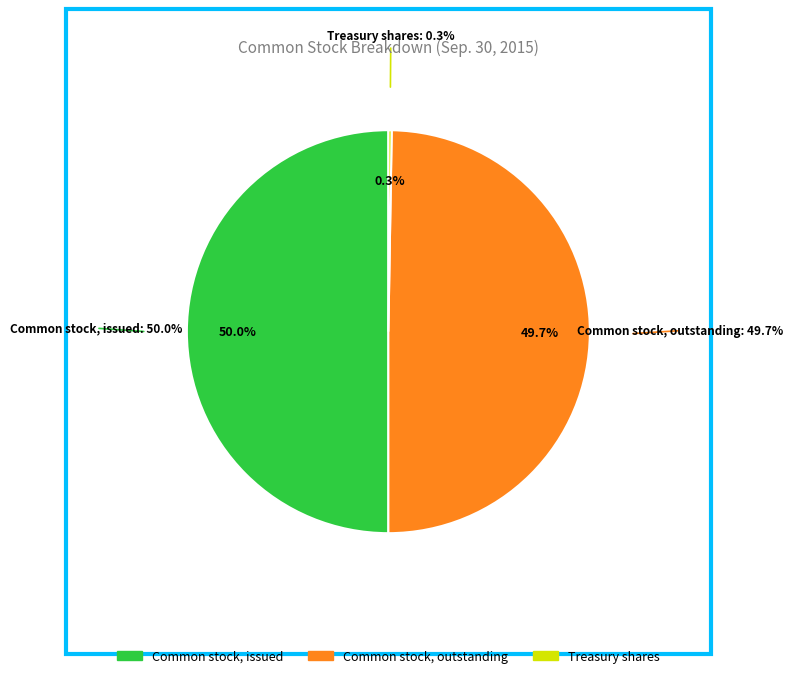

What is the largest slice in the pie chart?

Common stock, issued